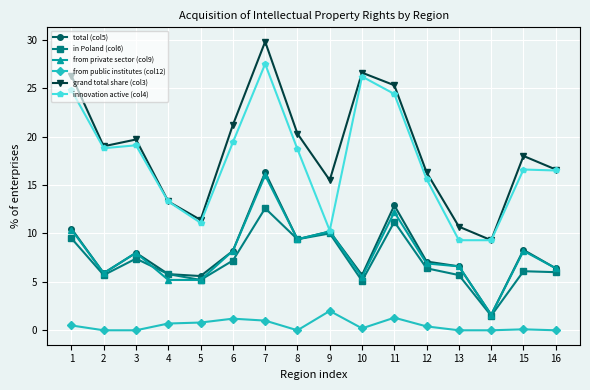

What are all the series names shown in the legend?

total (col5), in Poland (col6), from private sector (col9), from public institutes (col12), grand total share (col3), innovation active (col4)